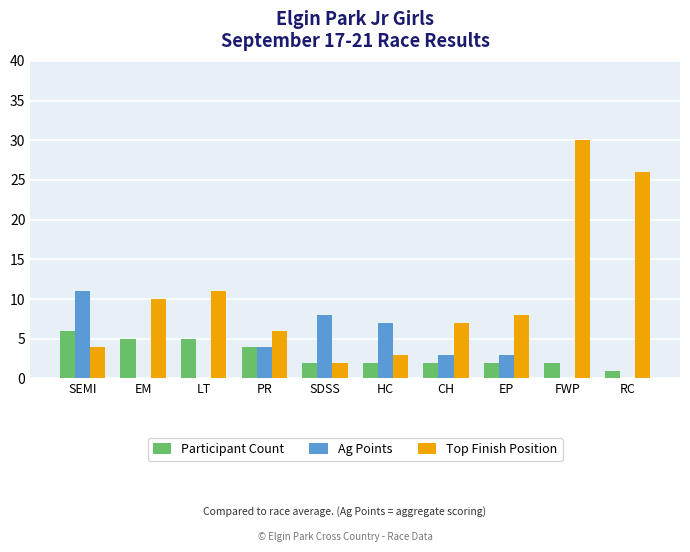

True or false: Participant Count has a value of 0 at FWP.

False